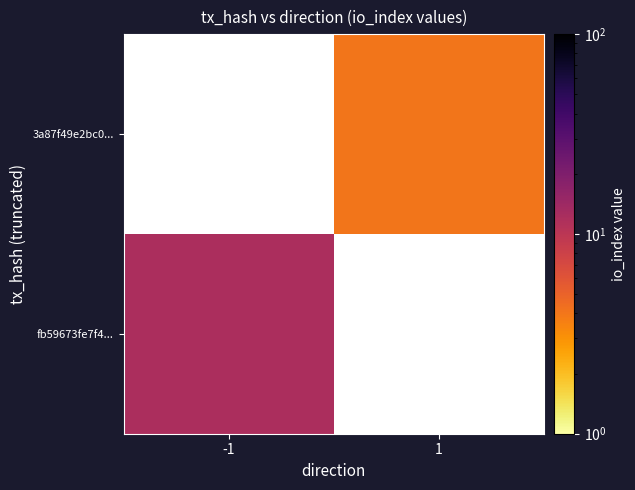

At which label is fb59673fe7f4... closest to 12?

-1